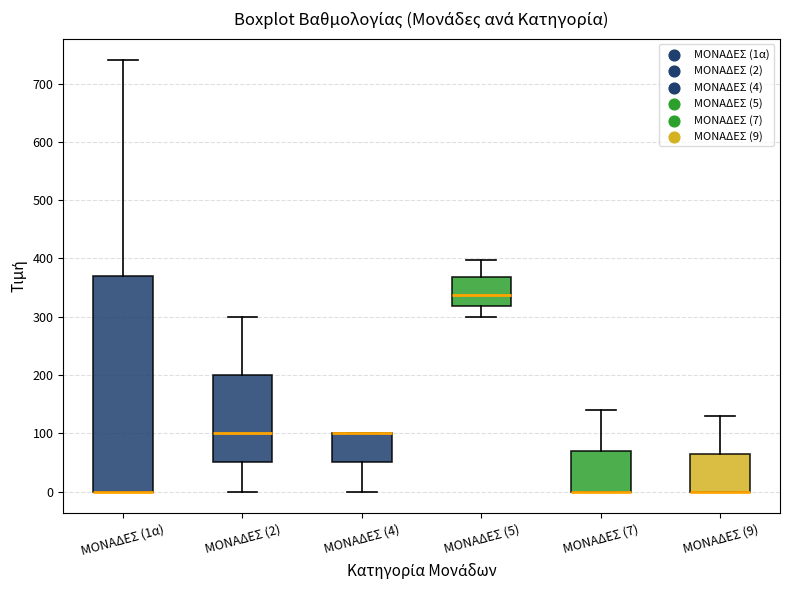

Comparing the boxes themselves (not the whiskers), which one is the tallest?

ΜΟΝΑΔΕΣ (1α)